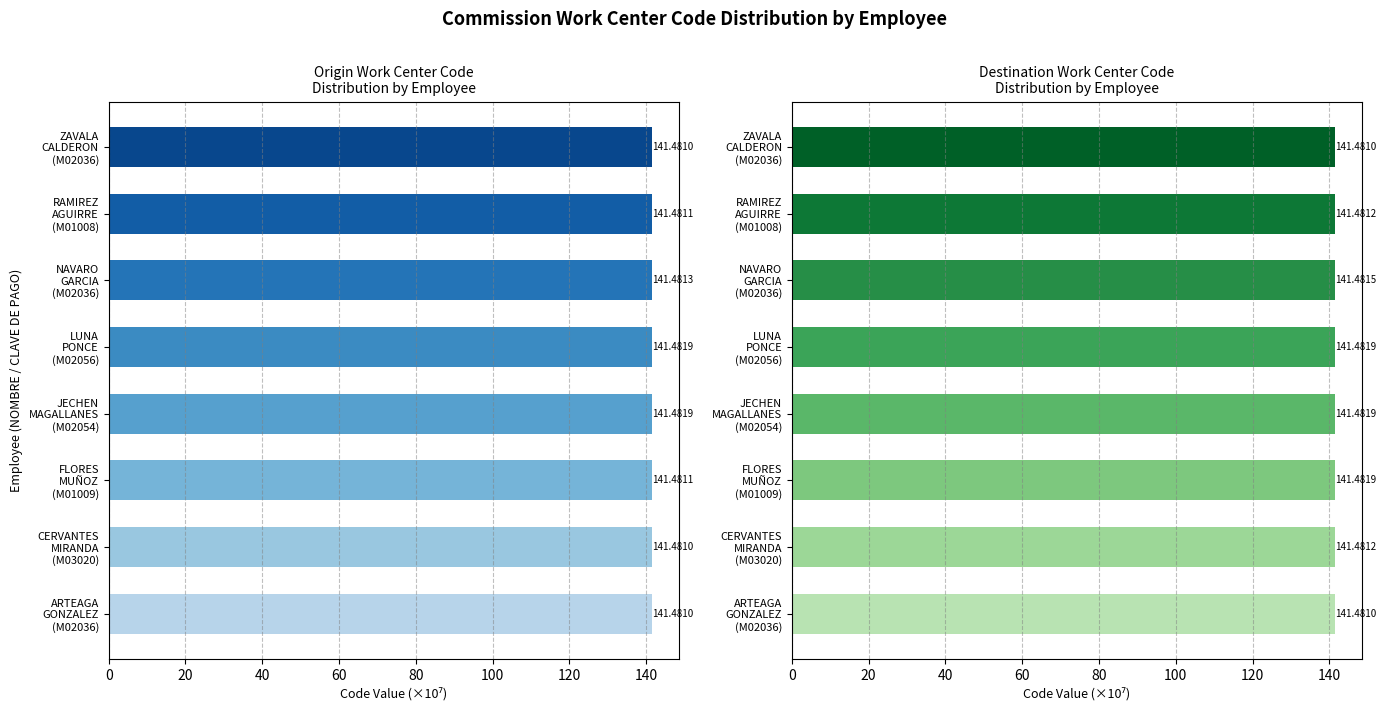

The col_3 (Origin Code) series shows 141.5 at ARTEAGA GONZALEZ (M02036). True or false?

True